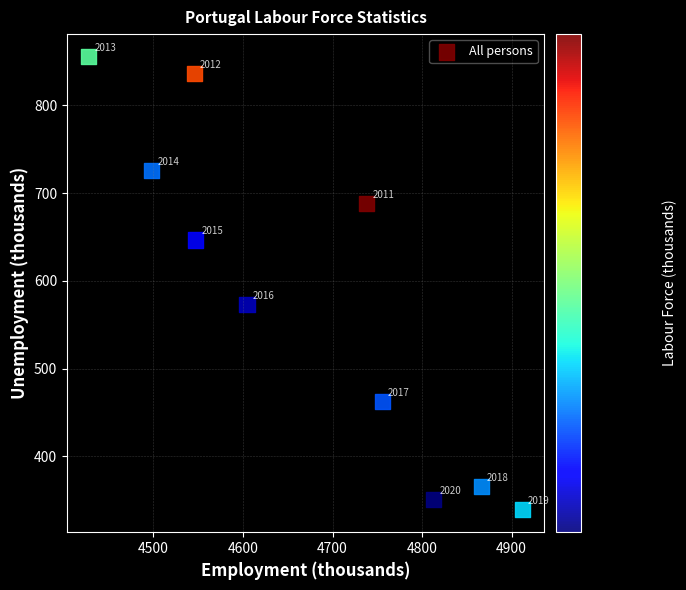

What Y value in the scatter plot is closest to 597?

573.0